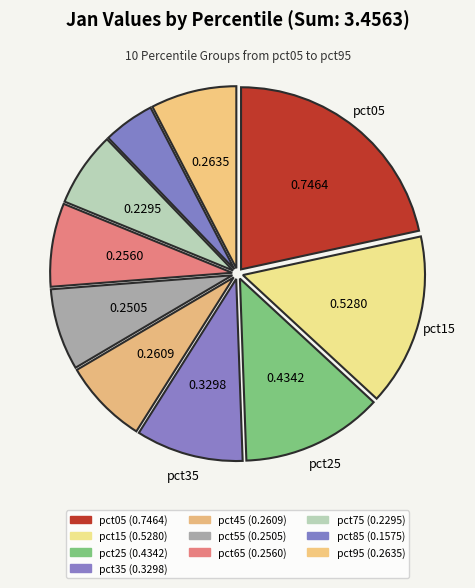

What percentage is the pct75 slice, to the nearest percent?

7%